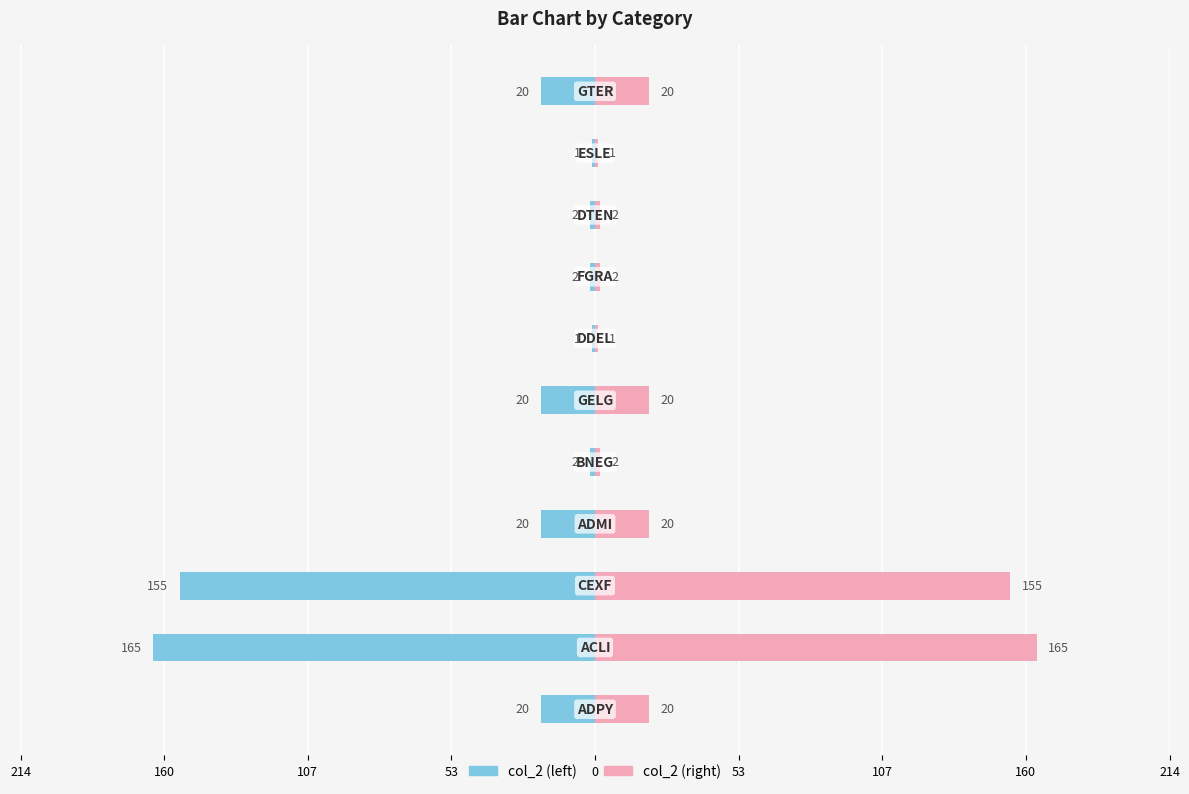

Which series has the largest total across all categories?

col_2 (right)